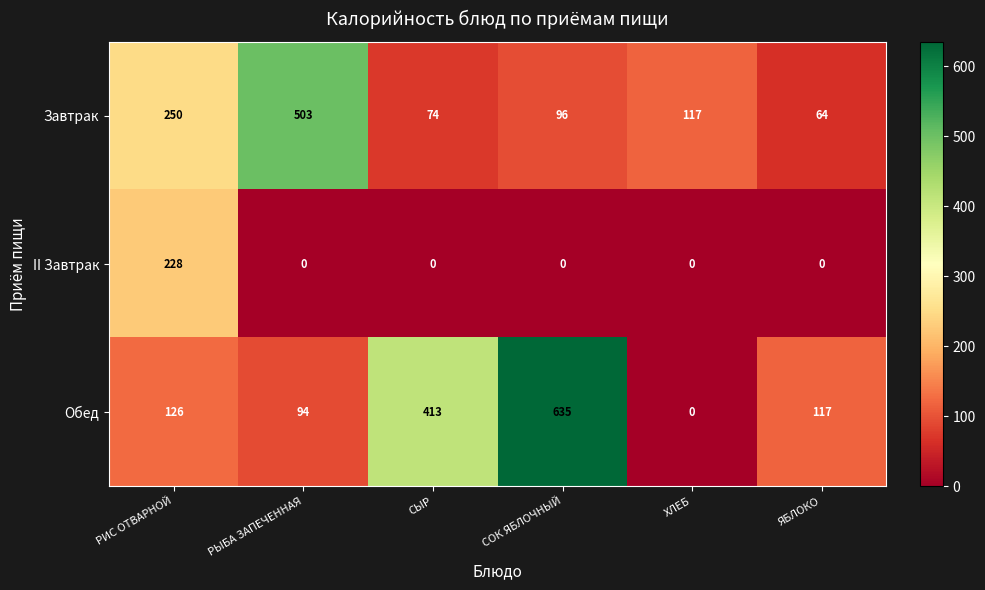

What is the sum of the Обед values at РИС ОТВАРНОЙ and РЫБА ЗАПЕЧЕННАЯ?

220